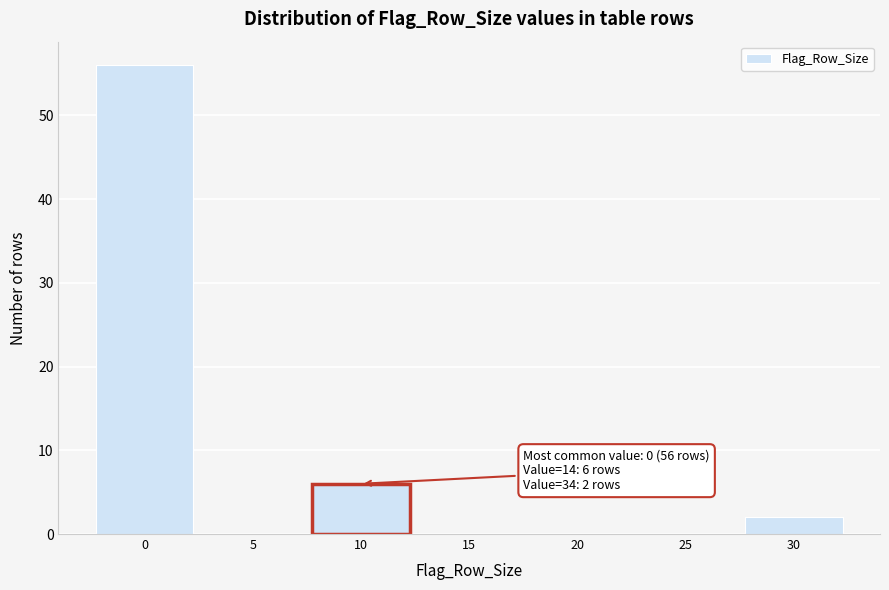

Reading left to right, list all the values displayed in this chart.

0=56	5=0	10=6	15=0	20=0	25=0	30=2